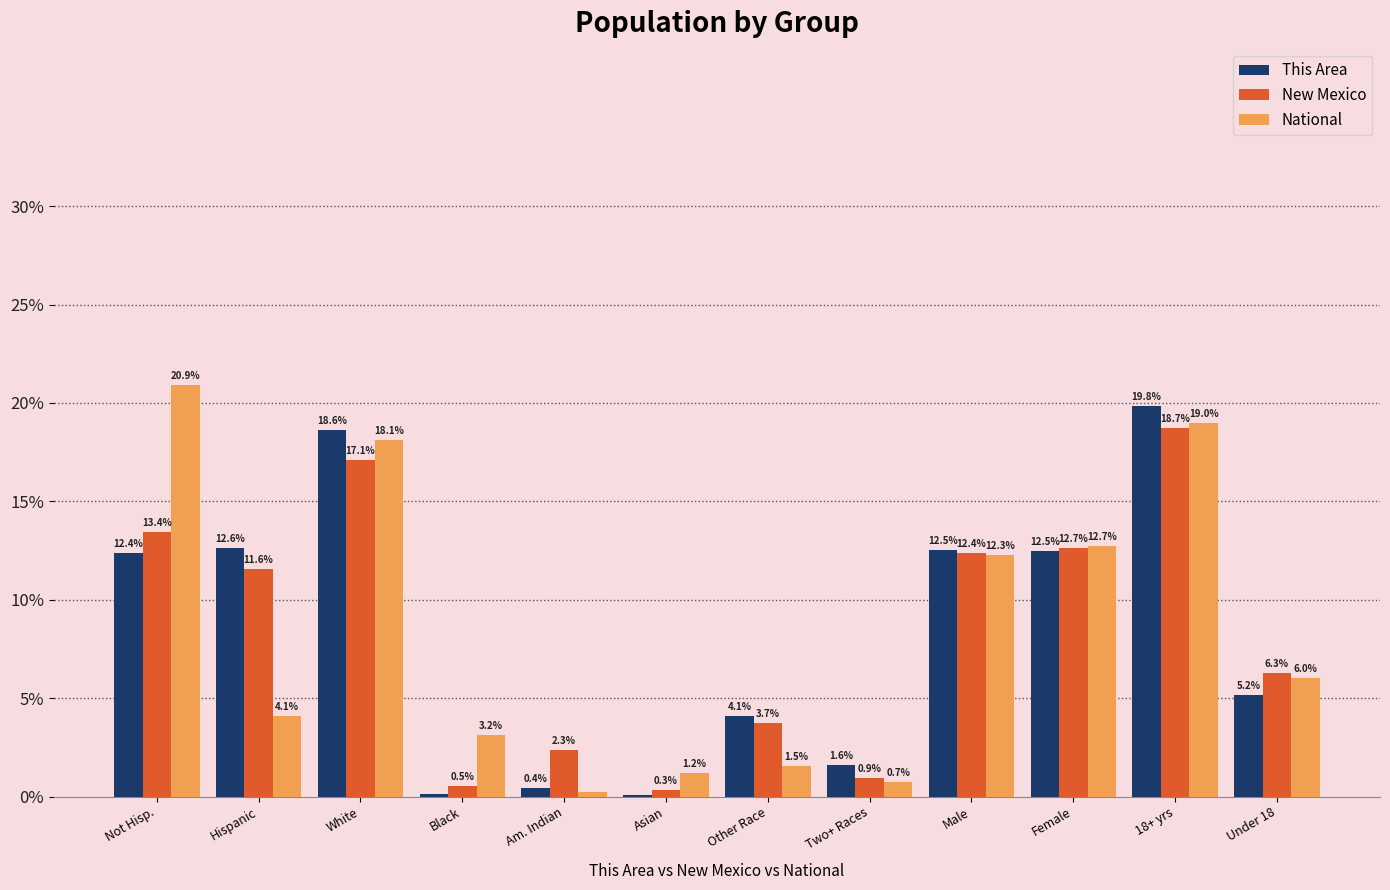

What is the approximate value of New Mexico at Male?

12.4